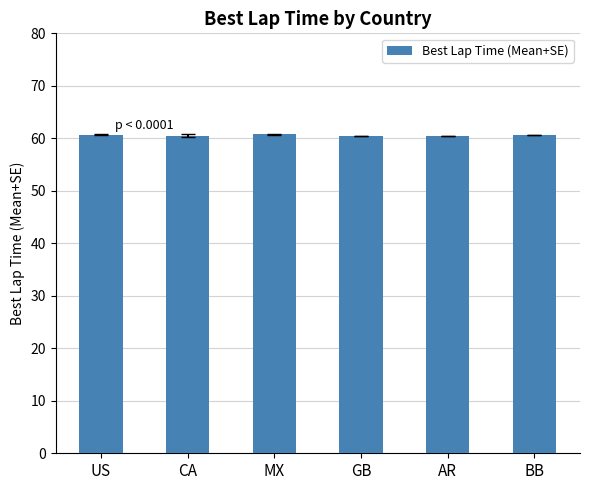

True or false: the data shows 34.4 at AR.

False